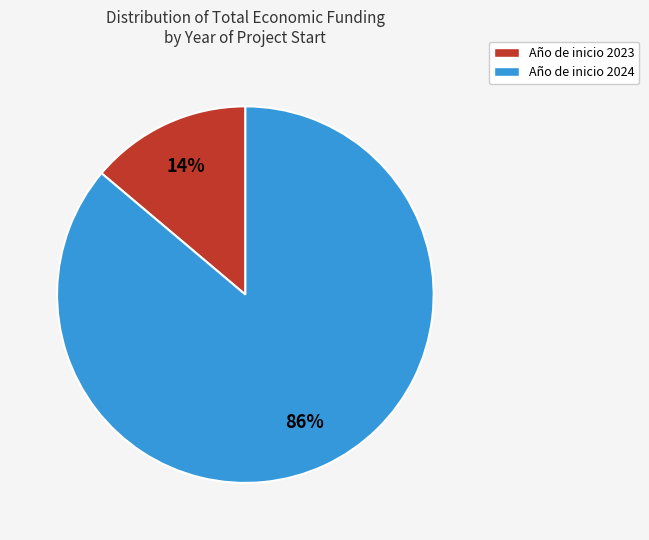

To the nearest percent, what is the average slice percentage?

50%